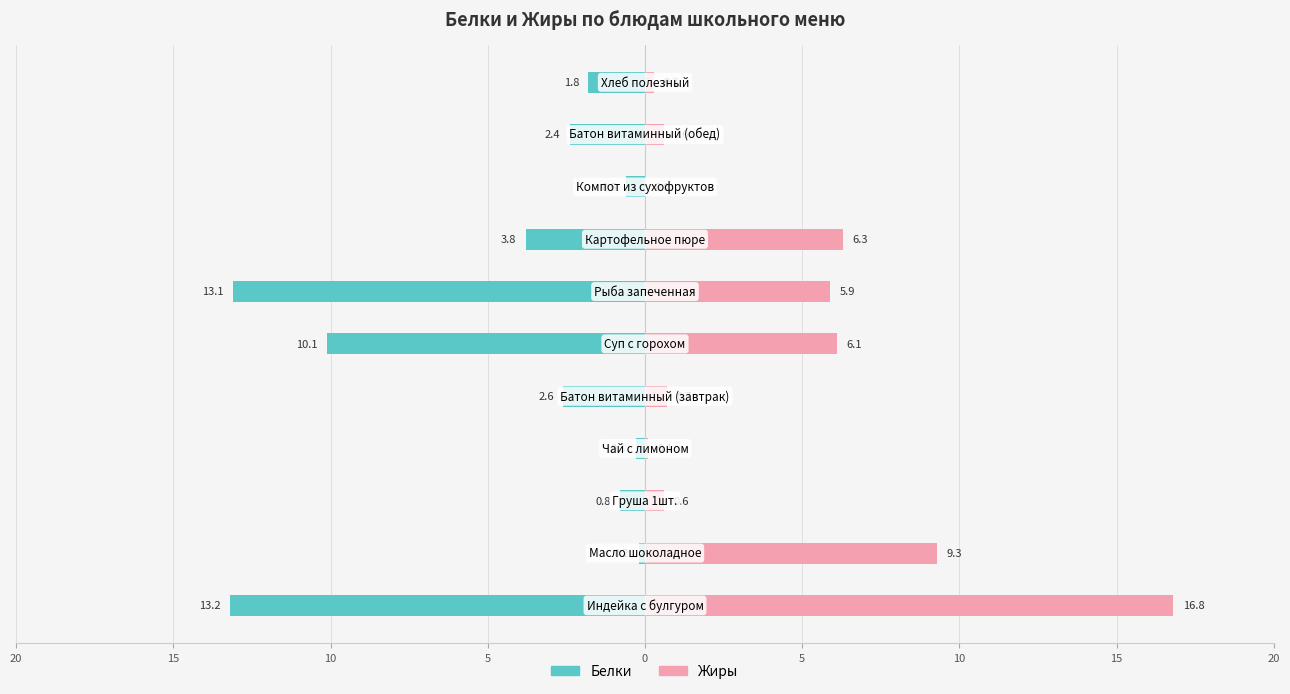

At 5, list the series in order from largest to smallest.

Жиры, Белки